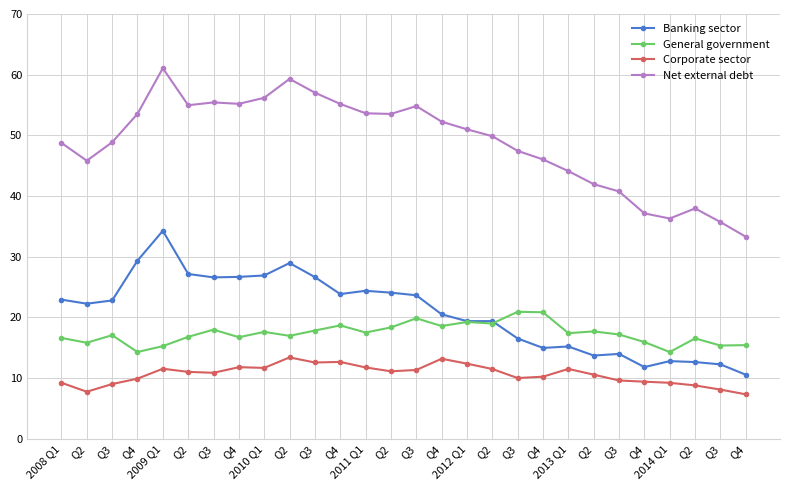

Which series changed the most between Q3 and Q4?

Net external debt